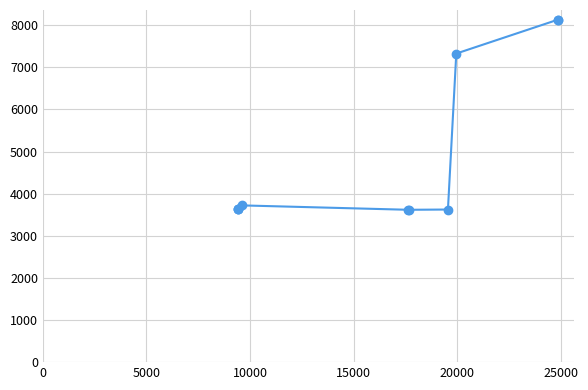

What is the difference between the second highest and second lowest values?

4517